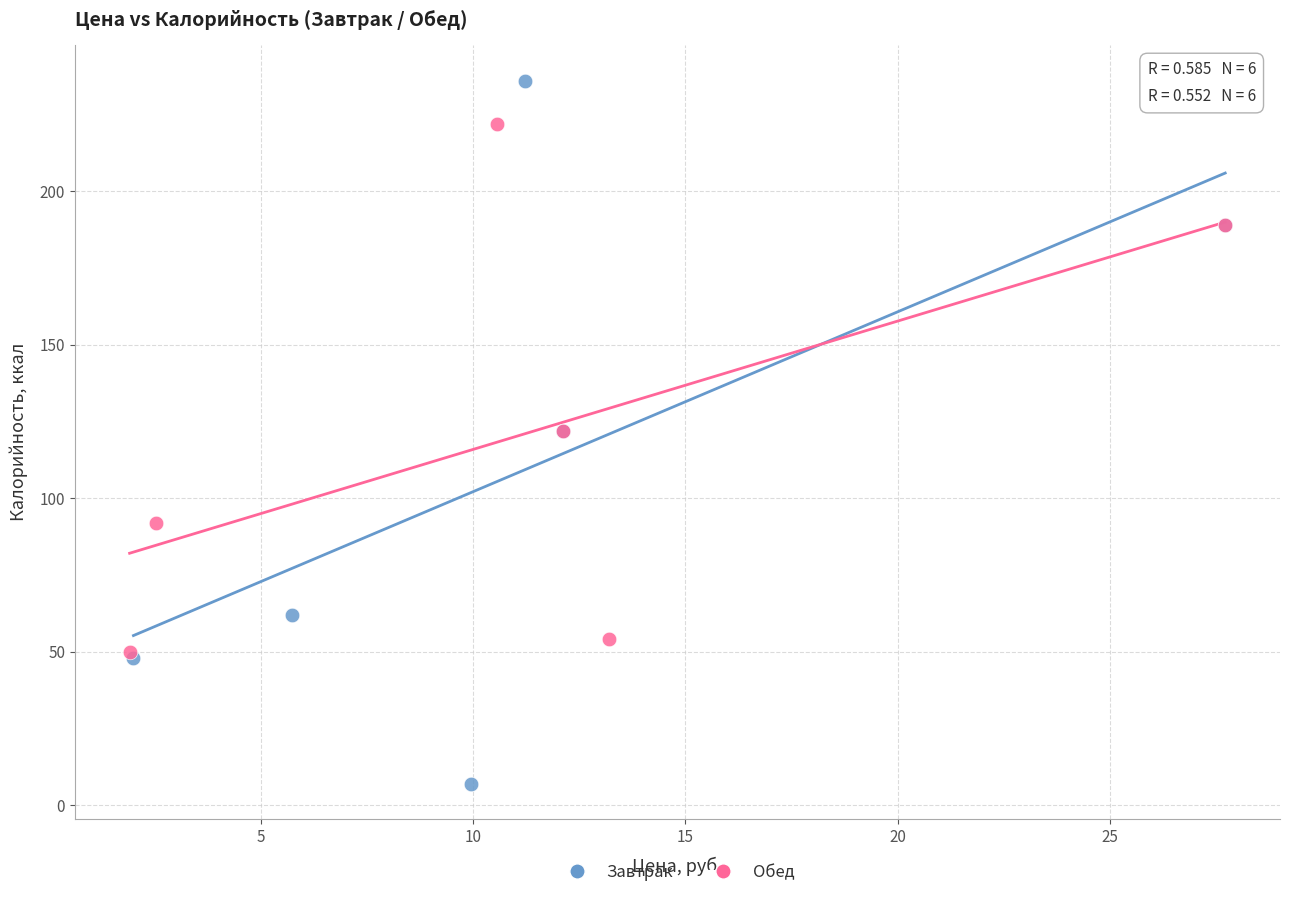

Which series has the largest Y range (max minus min)?

Завтрак